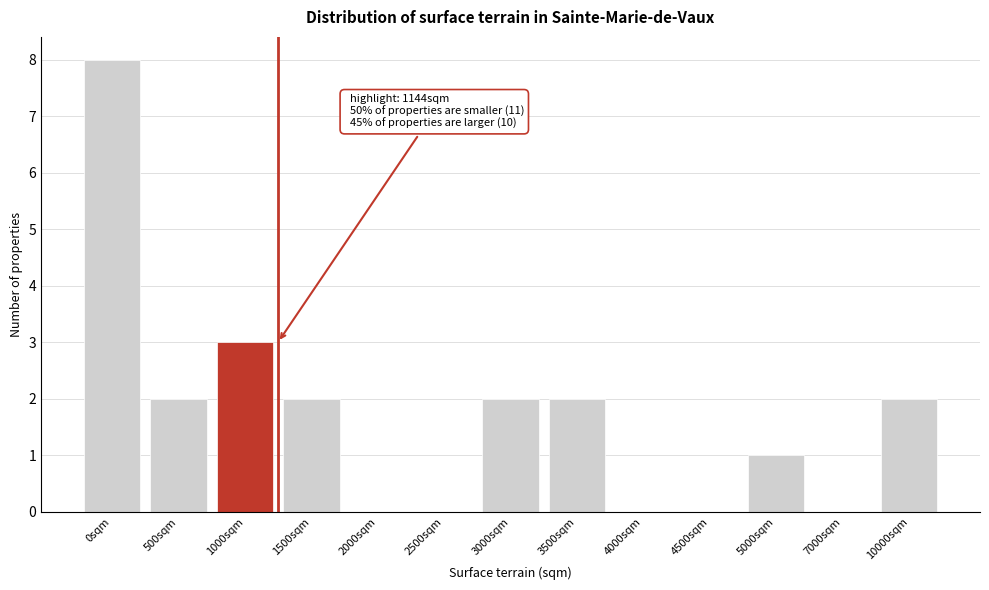

Reading right to left, what are all the values shown in this chart?

10000sqm=2	7000sqm=0	5000sqm=1	4500sqm=0	4000sqm=0	3500sqm=2	3000sqm=2	2500sqm=0	2000sqm=0	1500sqm=2	1000sqm=3	500sqm=2	0sqm=8